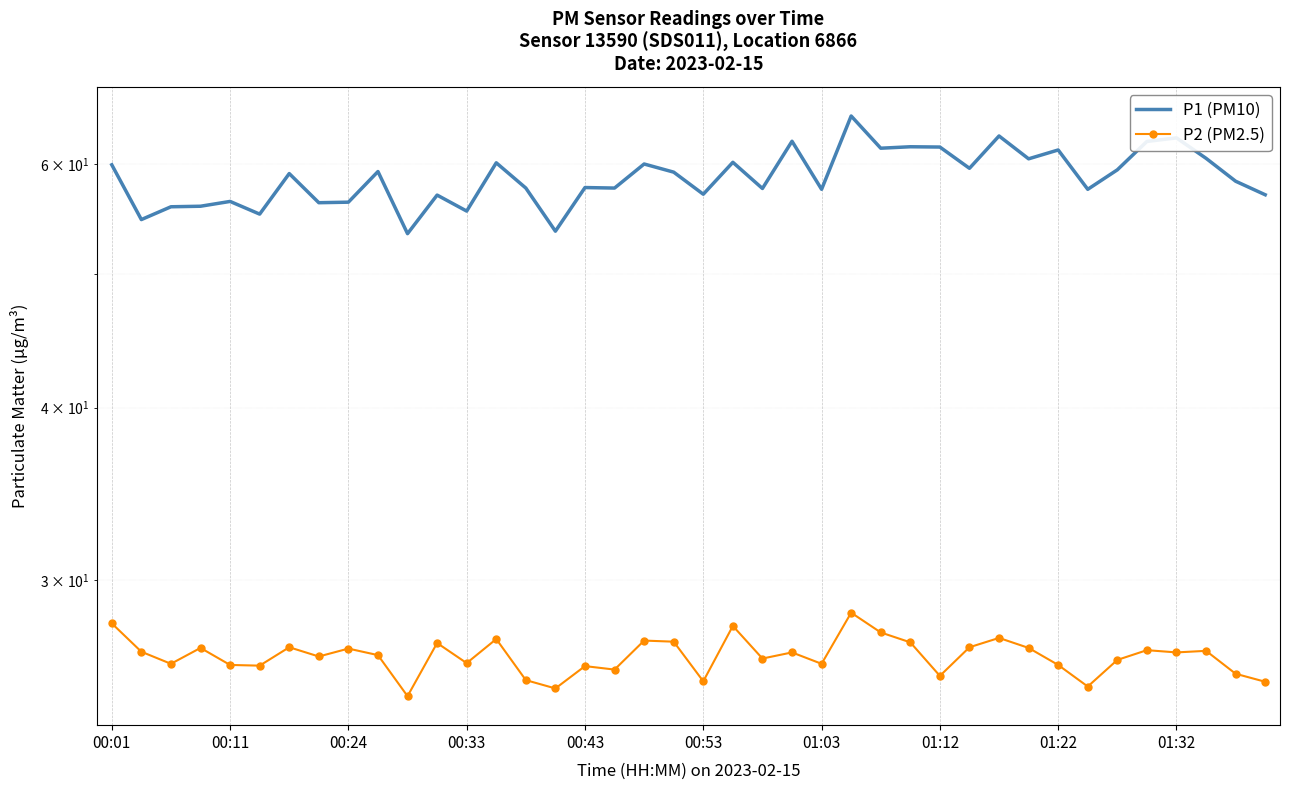

What is the sum of the P1 (PM10) values at 35 and 33?

119.9